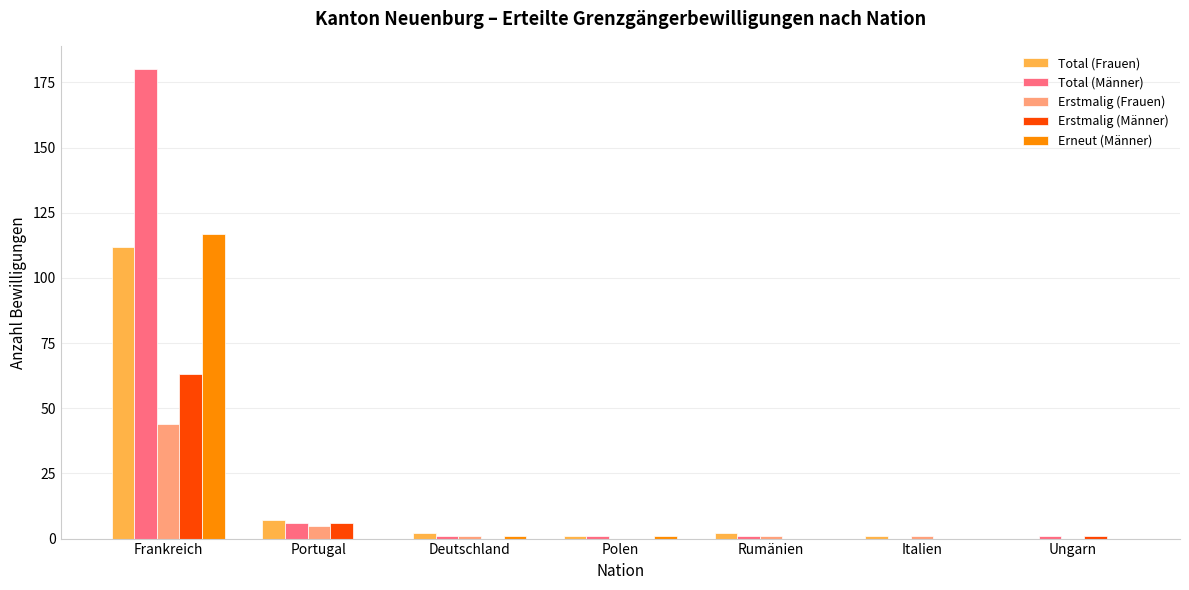

What is the approximate value of Erneut (Männer) at Frankreich?

117